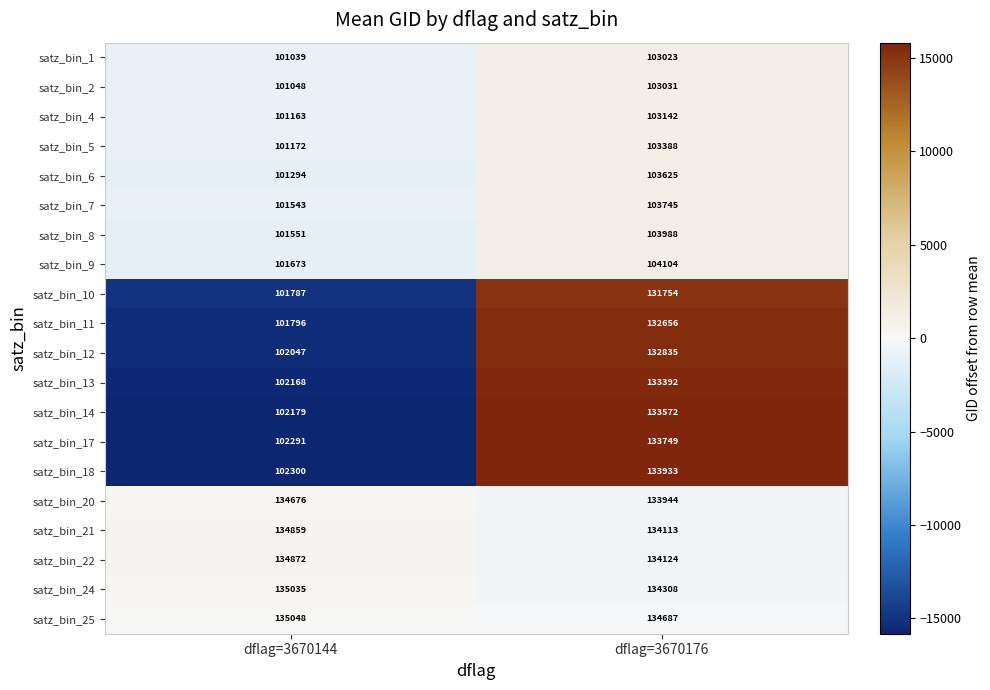

At dflag=3670176, list the series in order from largest to smallest.

satz_bin_25, satz_bin_24, satz_bin_22, satz_bin_21, satz_bin_20, satz_bin_18, satz_bin_17, satz_bin_14, satz_bin_13, satz_bin_12, satz_bin_11, satz_bin_10, satz_bin_9, satz_bin_8, satz_bin_7, satz_bin_6, satz_bin_5, satz_bin_4, satz_bin_2, satz_bin_1